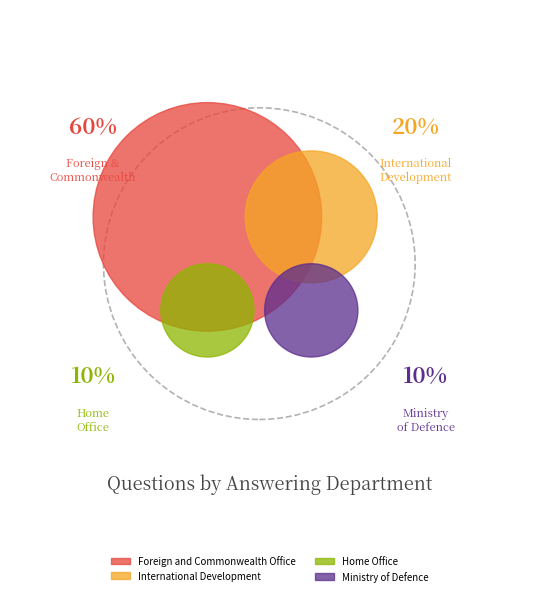

To the nearest percent, what percentage of the pie is Home Office?

10%